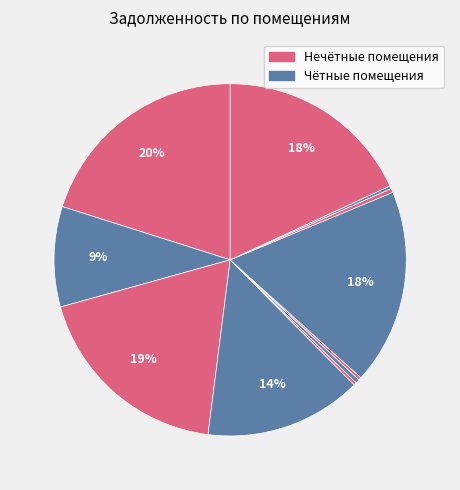

What is the smallest slice in the pie chart?

3